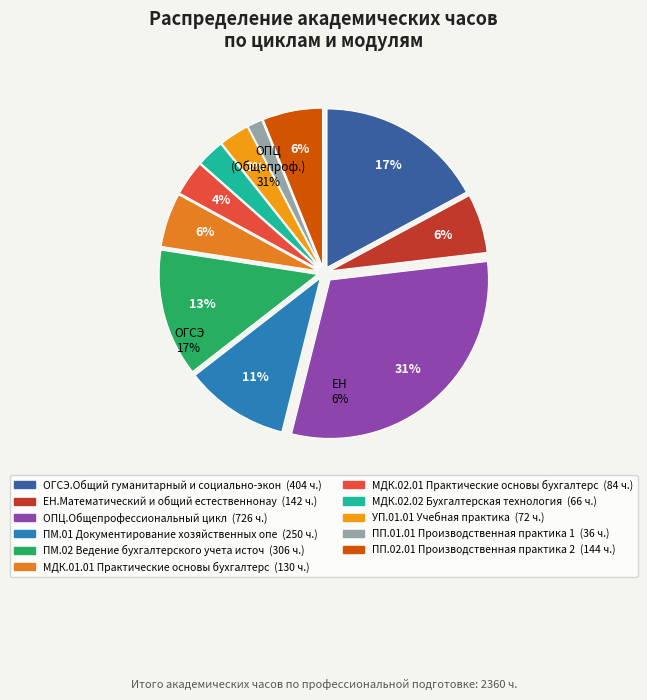

Combined, what portion of the pie is ЕН.Математический и общий естественнонаучный цикл and УП.01.01 Учебная практика?

9.1%